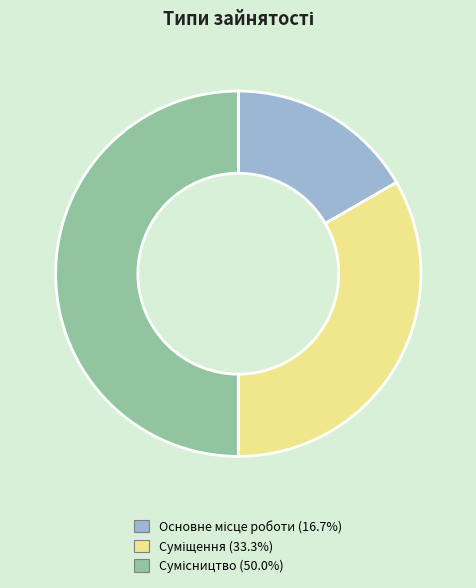

Which slice is the smallest?

Основне місце роботи